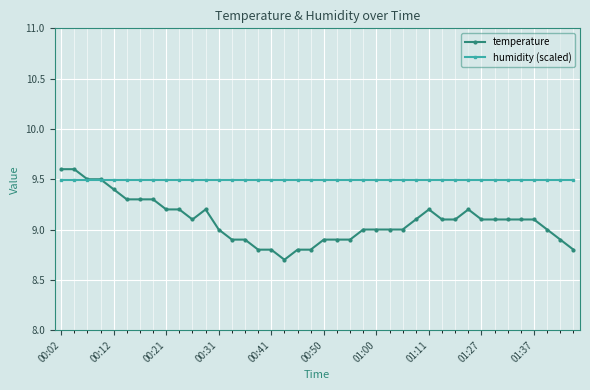

Rank the series by their maximum value, from lowest to highest.

humidity (scaled), temperature